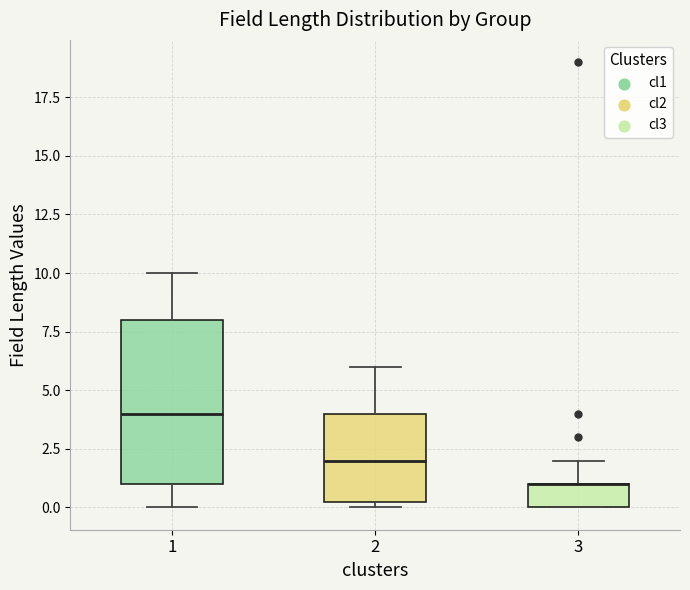

Reading left to right, read every box against the y-axis: the position of its median line, the range the box covers, and the ends of its whiskers. The values are not printed on the chart, so give them approximately, as read against the axis.

1: median 4.0, box 1.0 to 8.0, whiskers 0.0 to 10.0
2: median 2.0, box 0.5 to 4.0, whiskers 0.0 to 6.0
3: median 1.0 (drawn on the box's upper edge), box 0.0 to 1.0, whiskers 0.0 to 2.0